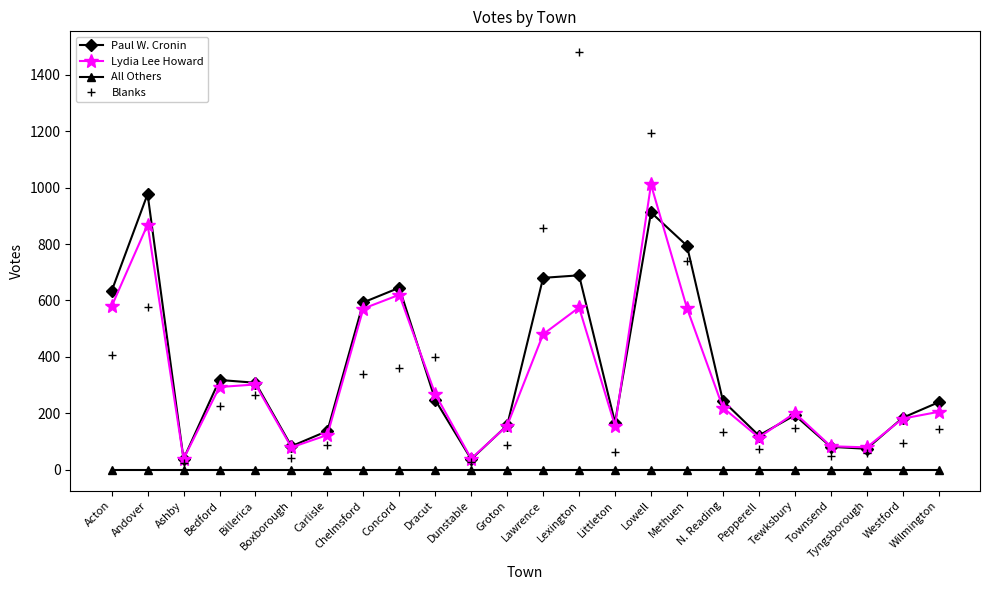

The Paul W. Cronin series shows 81 at Townsend. True or false?

True